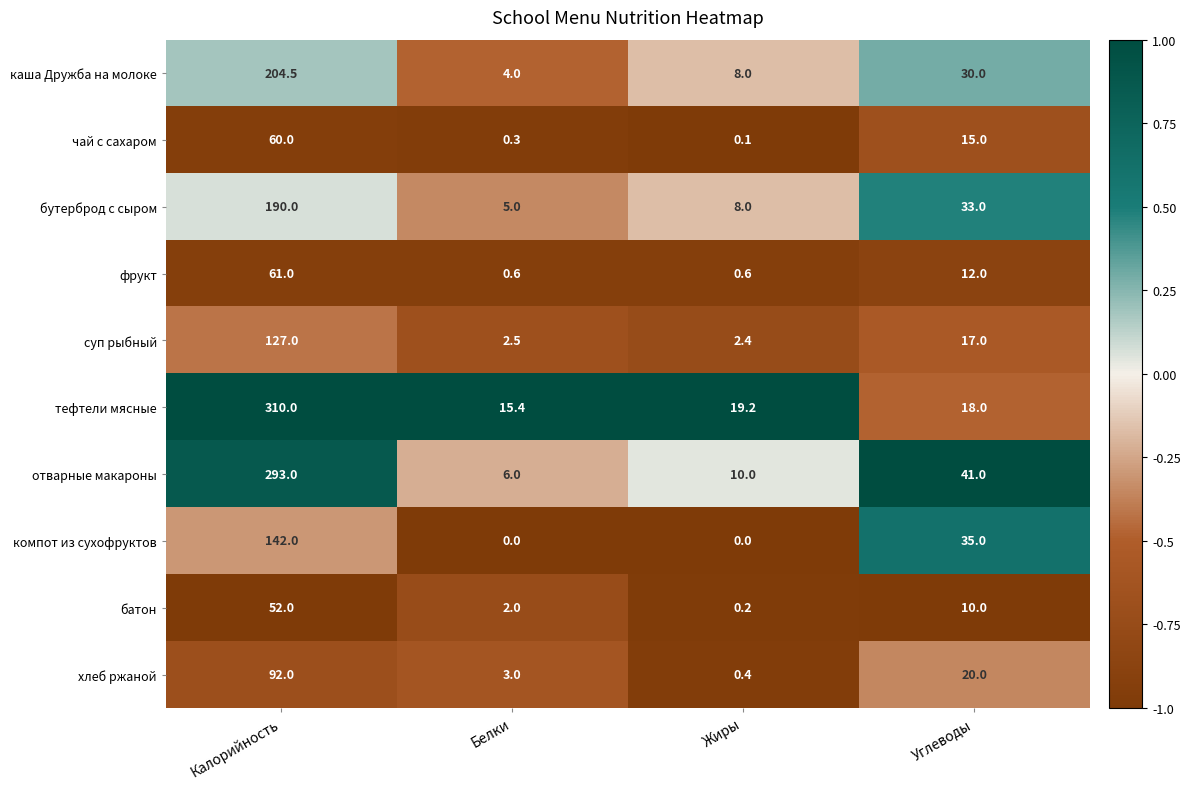

Count the number of data series in this chart.

10